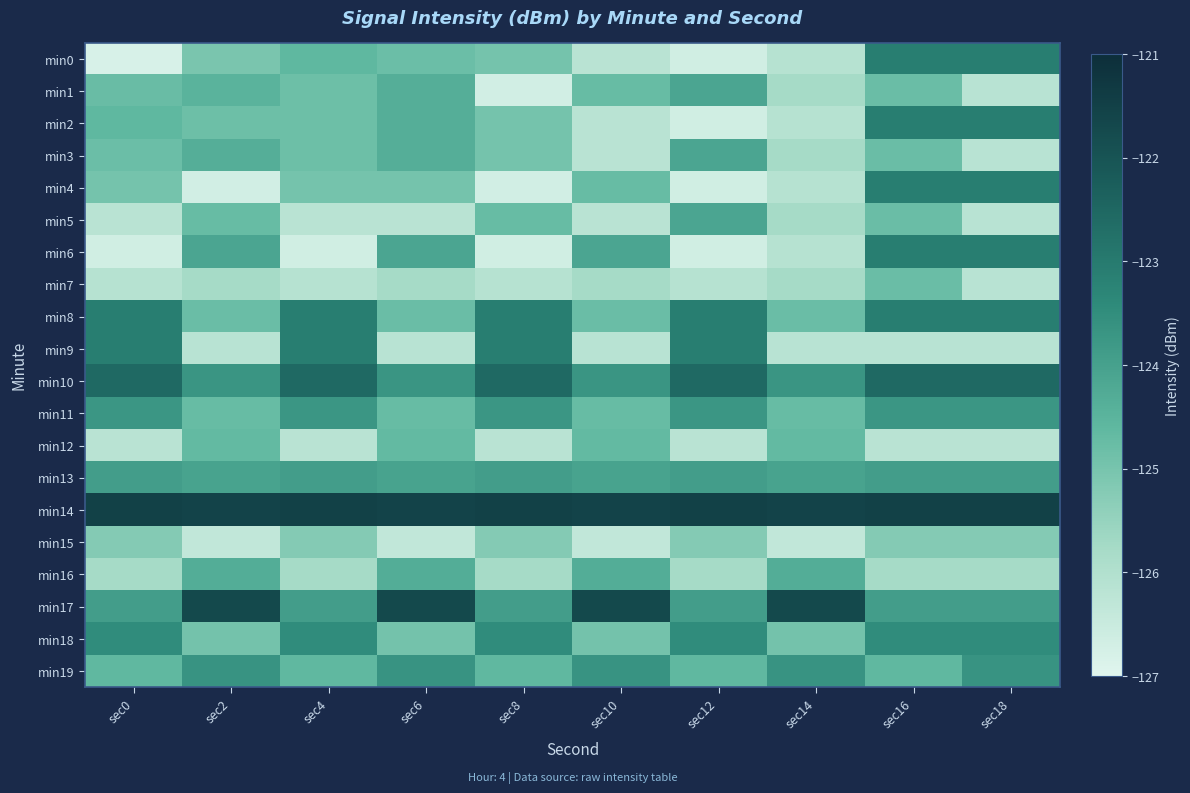

Reading left to right, transcribe all the data shown in this chart.

min0: sec0=-126.8	sec2=-125.1	sec4=-124.6	sec6=-124.8	sec8=-125.0	sec10=-126.2	sec12=-126.7	sec14=-126.1	sec16=-123.1	sec18=-123.1
min1: sec0=-124.8	sec2=-124.5	sec4=-124.8	sec6=-124.4	sec8=-126.7	sec10=-124.7	sec12=-124.1	sec14=-125.8	sec16=-124.8	sec18=-126.1
min2: sec0=-124.6	sec2=-124.8	sec4=-124.8	sec6=-124.4	sec8=-125.0	sec10=-126.2	sec12=-126.7	sec14=-126.1	sec16=-123.1	sec18=-123.1
min3: sec0=-124.8	sec2=-124.4	sec4=-124.8	sec6=-124.4	sec8=-125.0	sec10=-126.2	sec12=-124.1	sec14=-125.8	sec16=-124.8	sec18=-126.1
min4: sec0=-125.0	sec2=-126.7	sec4=-125.0	sec6=-125.0	sec8=-126.7	sec10=-124.7	sec12=-126.7	sec14=-126.1	sec16=-123.1	sec18=-123.1
min5: sec0=-126.2	sec2=-124.7	sec4=-126.2	sec6=-126.2	sec8=-124.7	sec10=-126.2	sec12=-124.1	sec14=-125.8	sec16=-124.8	sec18=-126.1
min6: sec0=-126.7	sec2=-124.1	sec4=-126.7	sec6=-124.1	sec8=-126.7	sec10=-124.1	sec12=-126.7	sec14=-126.1	sec16=-123.1	sec18=-123.1
min7: sec0=-126.1	sec2=-125.8	sec4=-126.1	sec6=-125.8	sec8=-126.1	sec10=-125.8	sec12=-126.1	sec14=-125.8	sec16=-124.8	sec18=-126.1
min8: sec0=-123.1	sec2=-124.8	sec4=-123.1	sec6=-124.8	sec8=-123.1	sec10=-124.8	sec12=-123.1	sec14=-124.8	sec16=-123.1	sec18=-123.1
min9: sec0=-123.1	sec2=-126.1	sec4=-123.1	sec6=-126.1	sec8=-123.1	sec10=-126.1	sec12=-123.1	sec14=-126.1	sec16=-126.1	sec18=-126.1
min10: sec0=-122.6	sec2=-123.7	sec4=-122.6	sec6=-123.7	sec8=-122.6	sec10=-123.7	sec12=-122.6	sec14=-123.7	sec16=-122.6	sec18=-122.6
min11: sec0=-123.7	sec2=-124.7	sec4=-123.7	sec6=-124.7	sec8=-123.7	sec10=-124.7	sec12=-123.7	sec14=-124.7	sec16=-123.7	sec18=-123.7
min12: sec0=-126.2	sec2=-124.7	sec4=-126.2	sec6=-124.7	sec8=-126.2	sec10=-124.7	sec12=-126.2	sec14=-124.7	sec16=-126.2	sec18=-126.2
min13: sec0=-123.9	sec2=-124.0	sec4=-123.9	sec6=-124.0	sec8=-123.9	sec10=-124.0	sec12=-123.9	sec14=-124.0	sec16=-123.9	sec18=-123.9
min14: sec0=-121.5	sec2=-121.6	sec4=-121.5	sec6=-121.6	sec8=-121.5	sec10=-121.6	sec12=-121.5	sec14=-121.6	sec16=-121.5	sec18=-121.5
min15: sec0=-125.2	sec2=-126.3	sec4=-125.2	sec6=-126.3	sec8=-125.2	sec10=-126.3	sec12=-125.2	sec14=-126.3	sec16=-125.2	sec18=-125.2
min16: sec0=-125.8	sec2=-124.3	sec4=-125.8	sec6=-124.3	sec8=-125.8	sec10=-124.3	sec12=-125.8	sec14=-124.3	sec16=-125.8	sec18=-125.8
min17: sec0=-123.9	sec2=-121.7	sec4=-123.9	sec6=-121.7	sec8=-123.9	sec10=-121.7	sec12=-123.9	sec14=-121.7	sec16=-123.9	sec18=-123.9
min18: sec0=-123.5	sec2=-124.9	sec4=-123.5	sec6=-124.9	sec8=-123.5	sec10=-124.9	sec12=-123.5	sec14=-124.9	sec16=-123.5	sec18=-123.5
min19: sec0=-124.6	sec2=-123.7	sec4=-124.6	sec6=-123.7	sec8=-124.6	sec10=-123.7	sec12=-124.6	sec14=-123.7	sec16=-124.6	sec18=-123.7